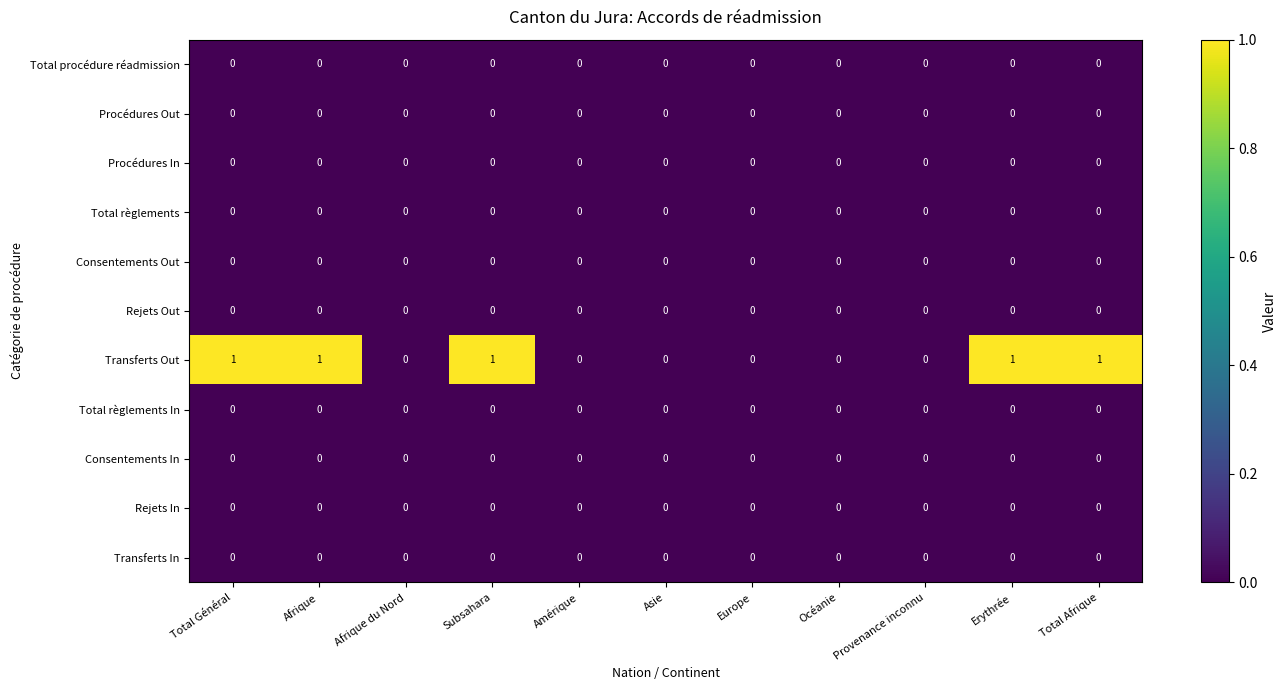

Which series has the largest total across all categories?

Transferts Out